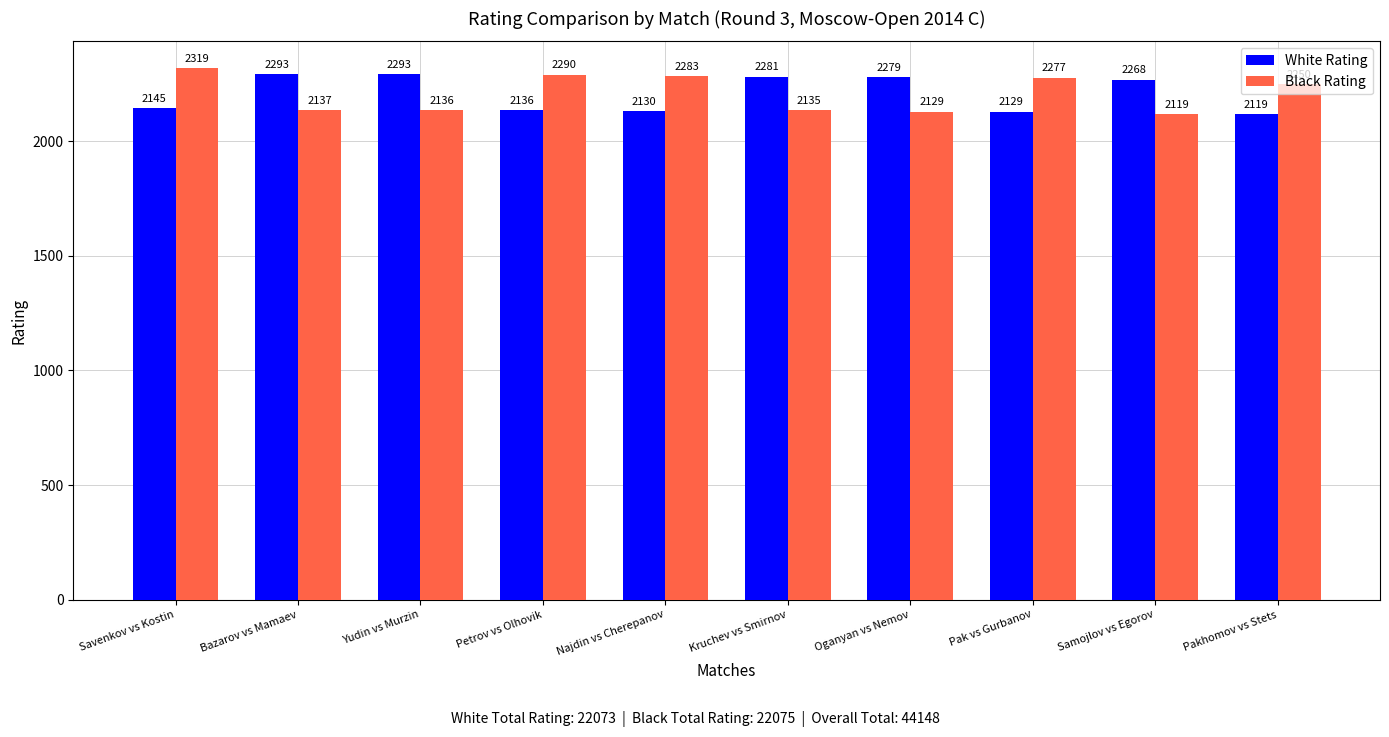

Where does the Black Rating series first go above 2250?

Savenkov vs Kostin